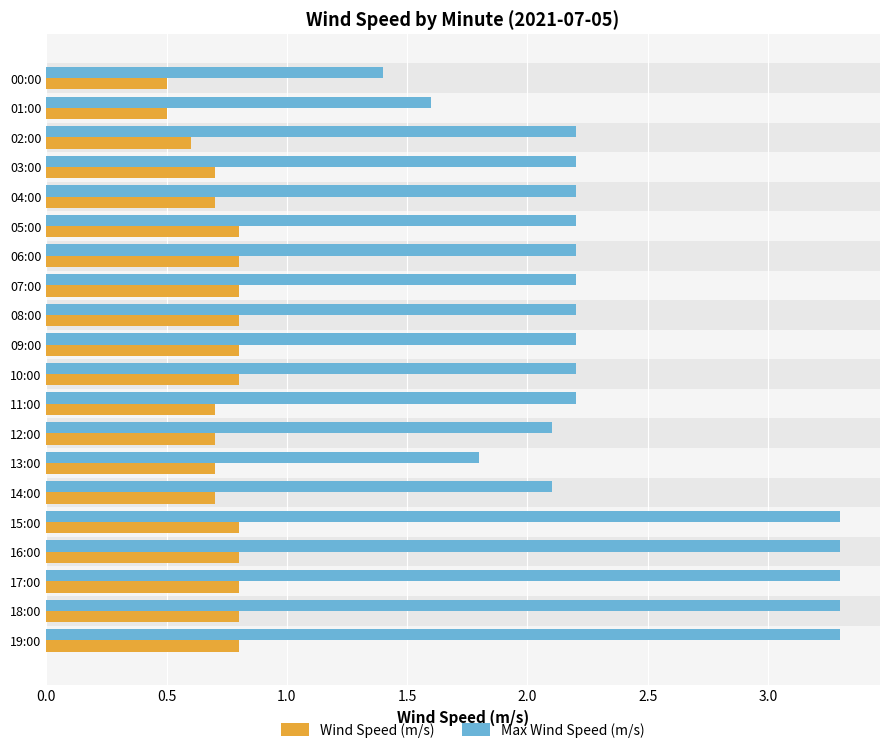

The value of Wind Speed (m/s) at 13:00 is 1.1. True or false?

False